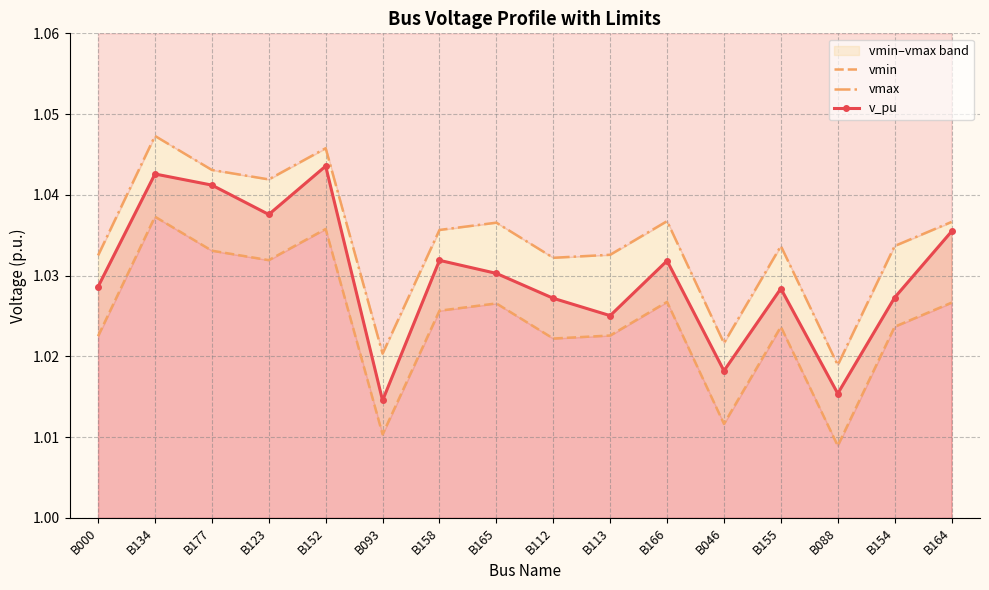

True or false: vmax has a value of 1.0 at B155.

True